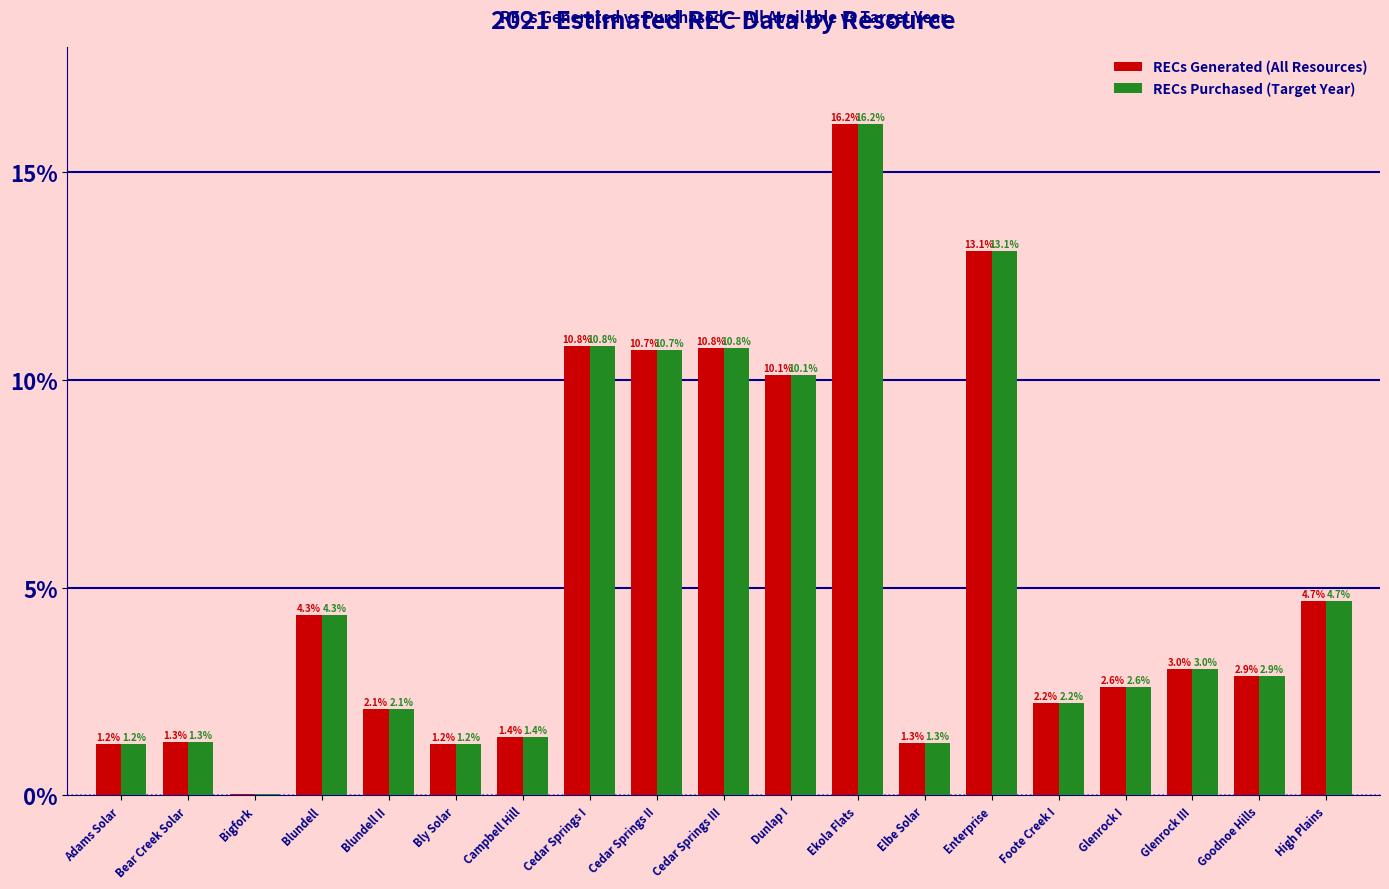

What are all the series names shown in the legend?

RECs Generated (All Resources), RECs Purchased (Target Year)